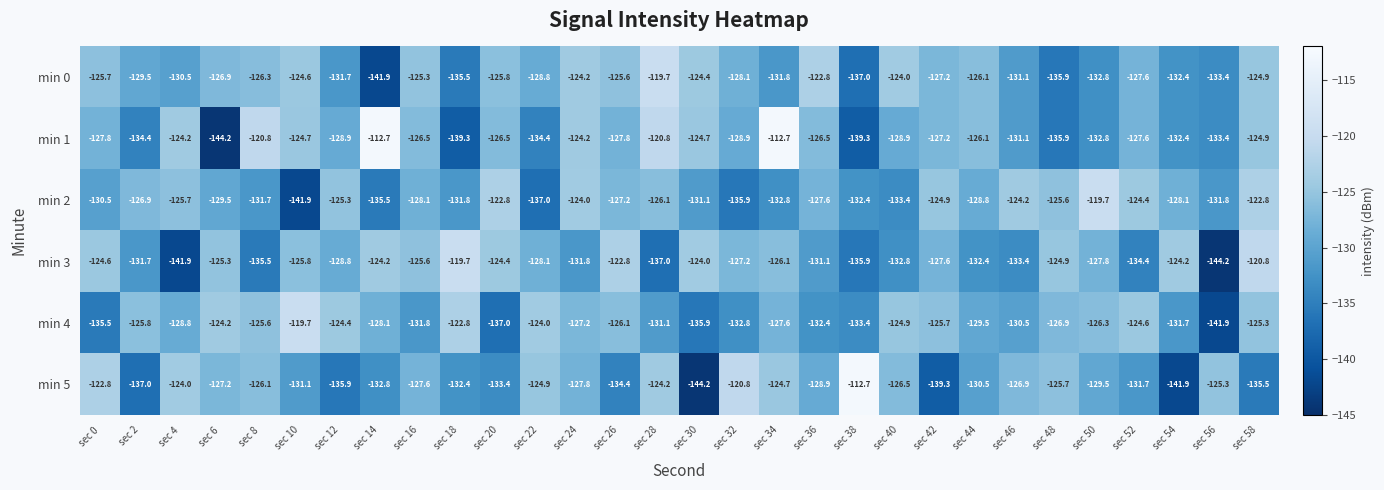

How many distinct data groups are displayed?

6